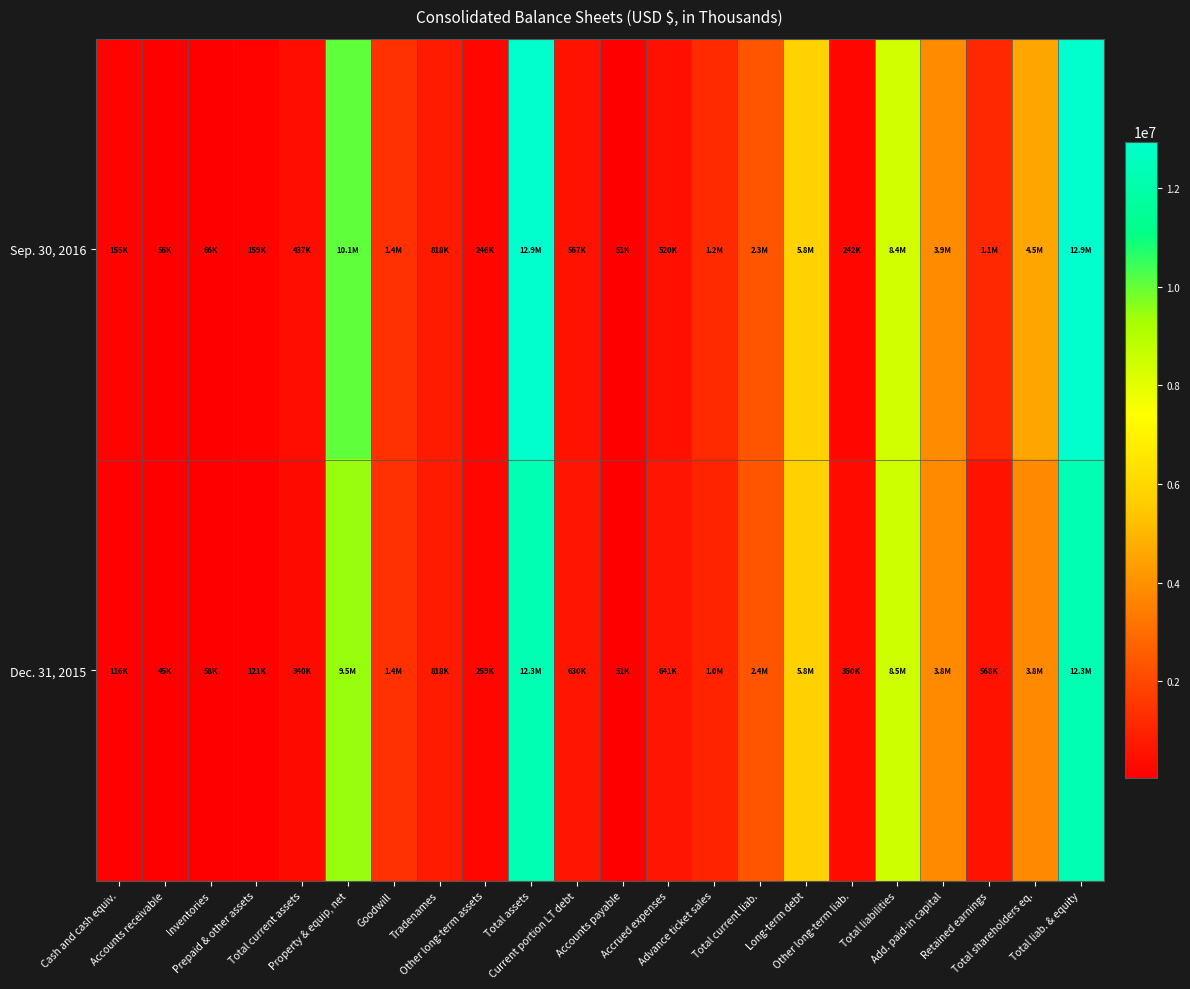

What is the total value across all series at Cash and cash equiv.?

271368